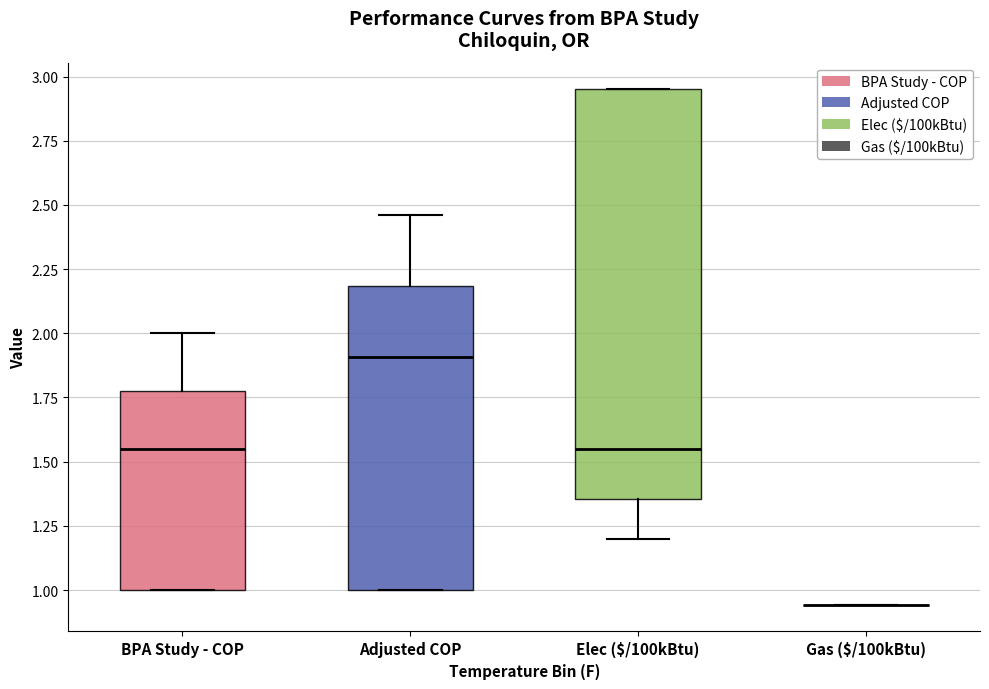

Reading left to right, transcribe this box plot: for each box, give where its median line is, the range the box spans, and where its two whiskers end, as read against the y-axis. The values are not printed on the chart, so give them approximately, as read against the axis.

BPA Study - COP: median 1.55, box 1.00 to 1.80, whiskers 1.00 to 2.00
Adjusted COP: median 1.90, box 1.00 to 2.20, whiskers 1.00 to 2.45
Elec ($/100kBtu): median 1.55, box 1.35 to 2.95, whiskers 1.20 to 2.95
Gas ($/100kBtu): box collapsed to a line at 0.95, whiskers 0.95 to 0.95